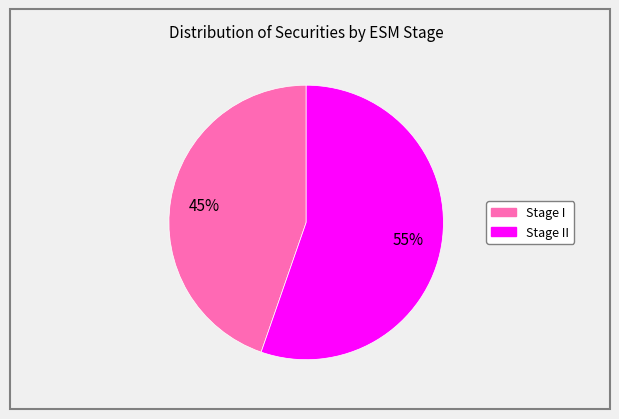

To the nearest percent, what is the average slice percentage?

50%